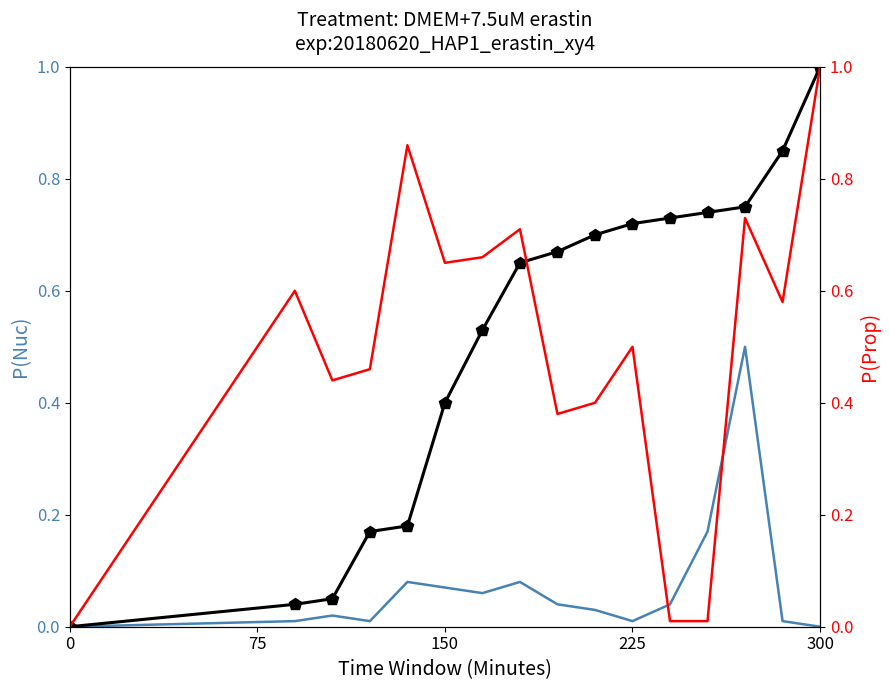

What is the average value of the P(Prop) series?

0.5